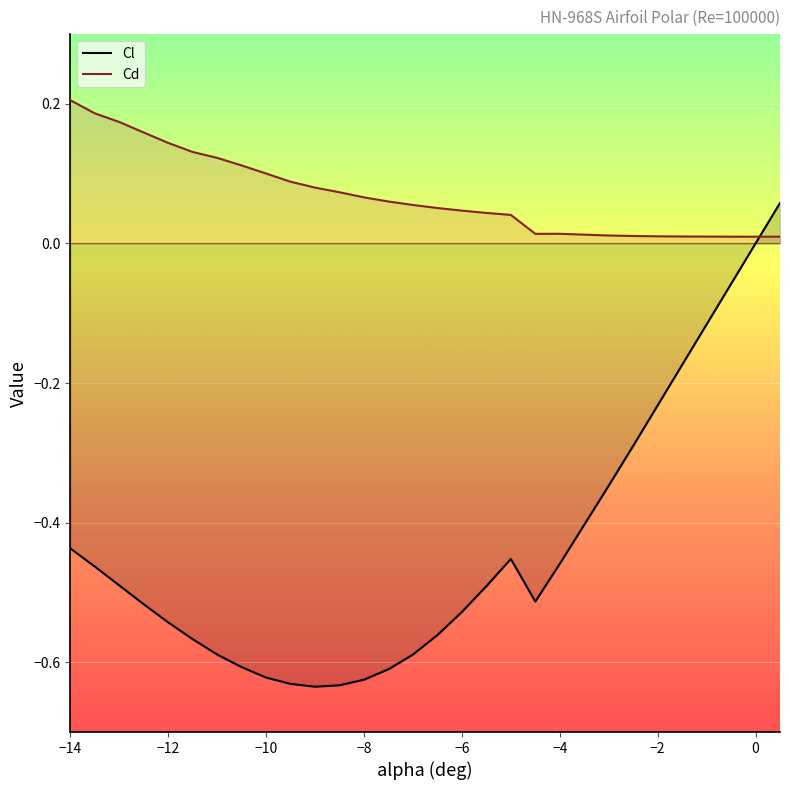

Which series has the widest spread of values?

Cl